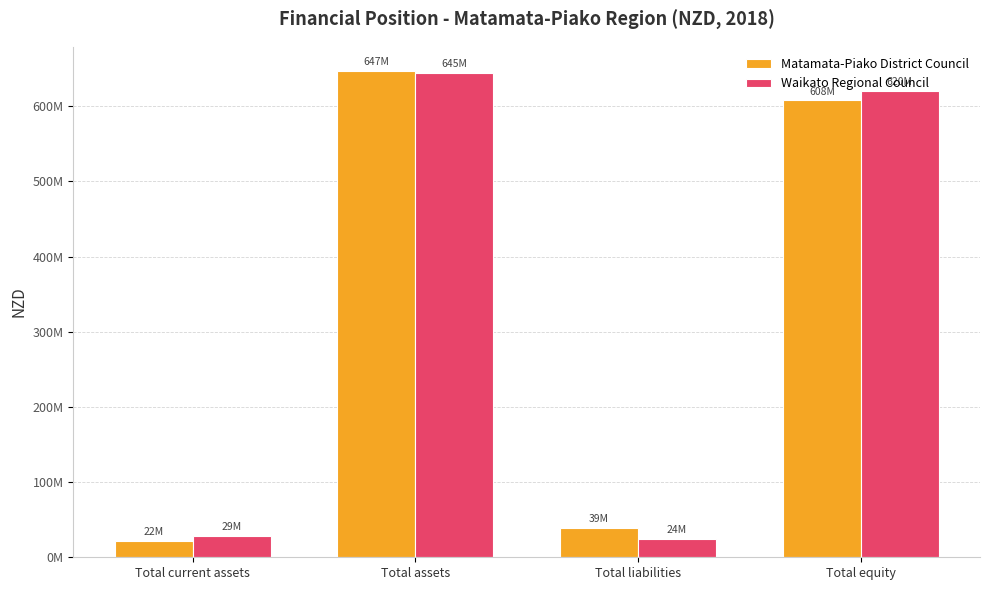

List the series in order of their overall mean, highest first.

Waikato Regional Council, Matamata-Piako District Council